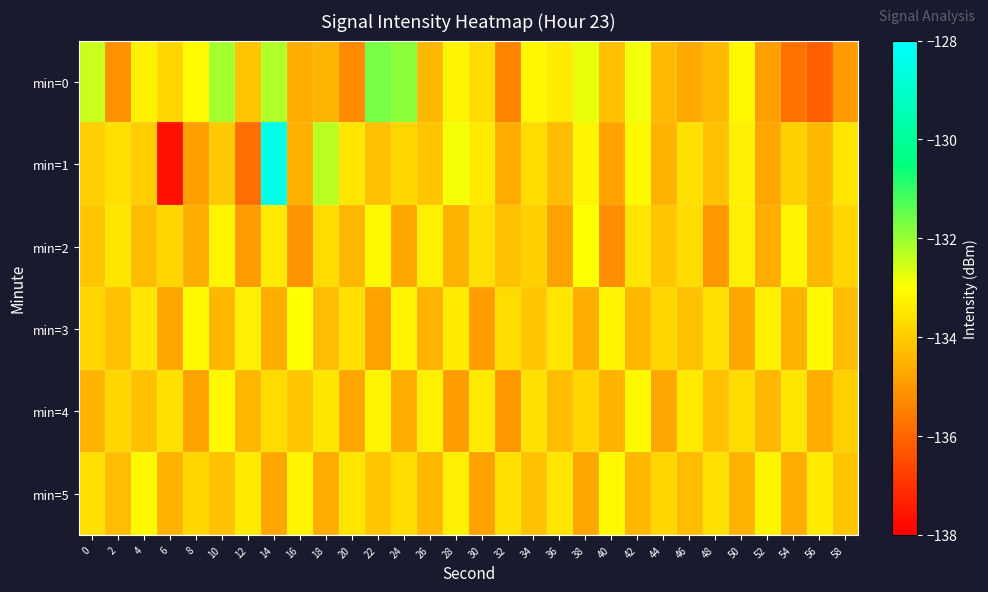

What is the total value across all series at 12?

-805.9